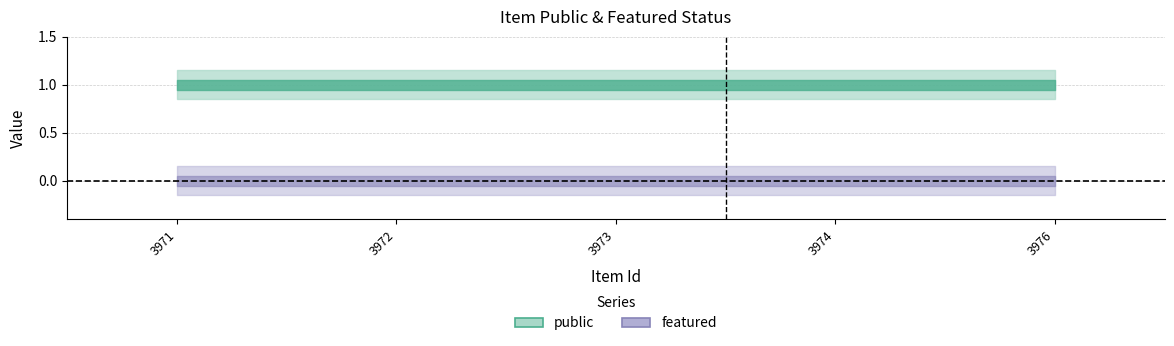

At which category is the sum across all series the highest?

3971